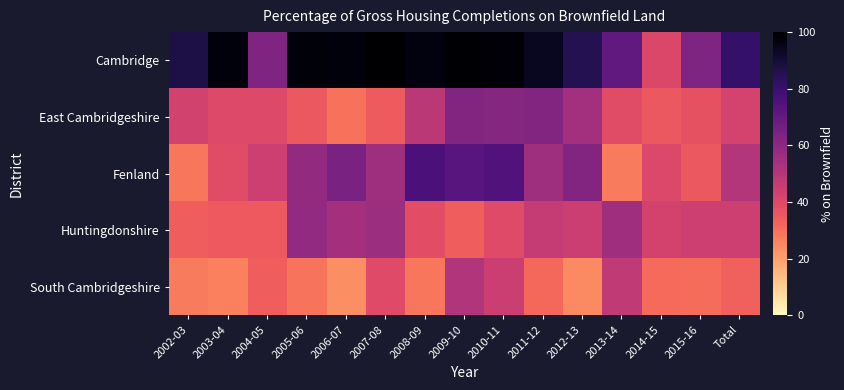

What is the total value across all series at 2006-07?

269.2